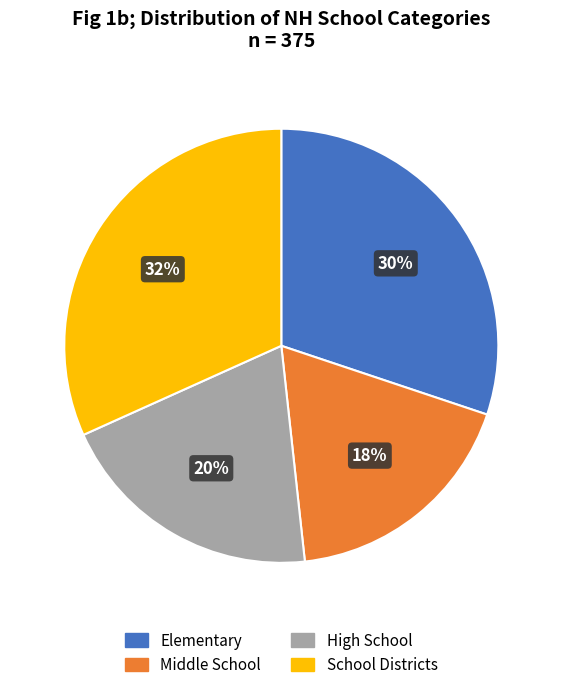

Rank the categories by value from highest to lowest.

School Districts, Elementary, High School, Middle School